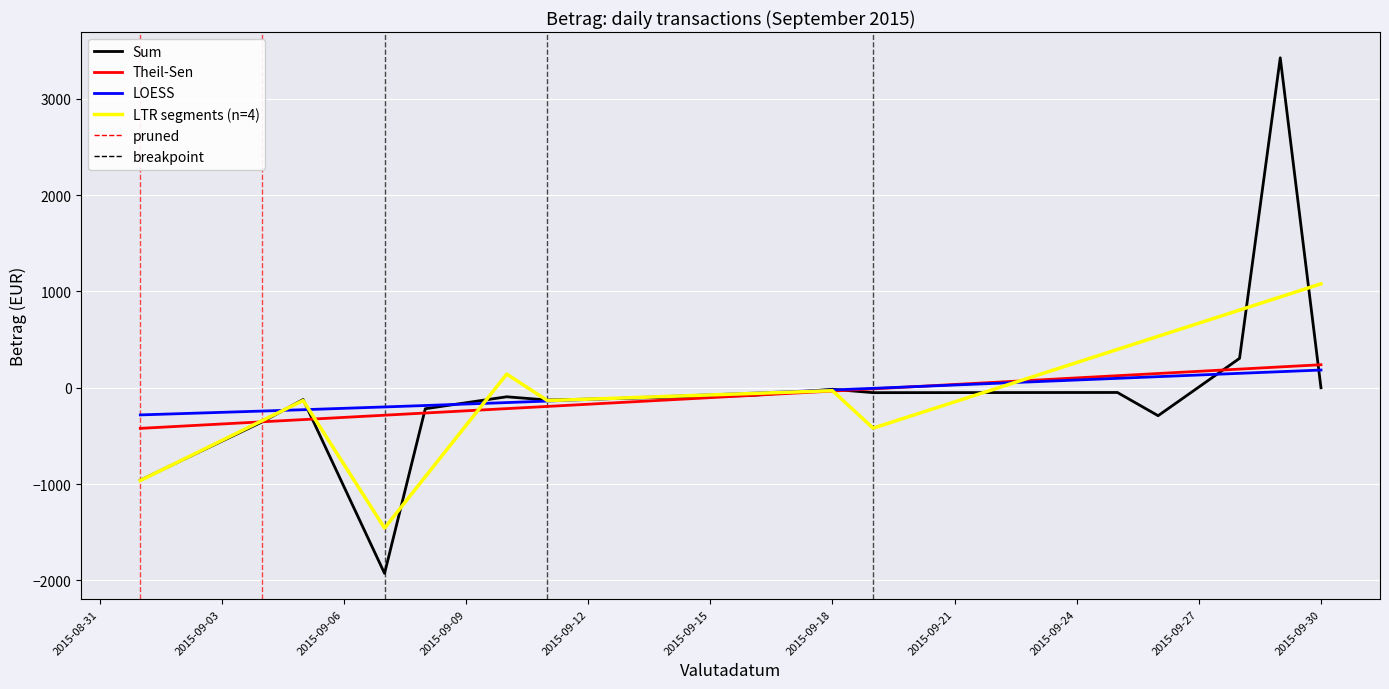

What is the difference between the values at 27 and 31?

250.6